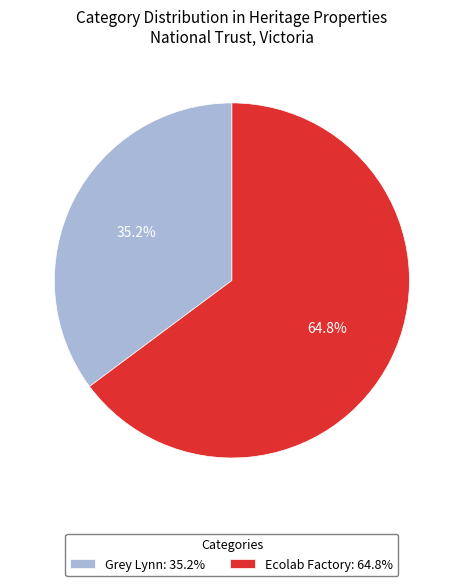

Which has a higher value, Grey Lynn or Ecolab Factory?

Ecolab Factory